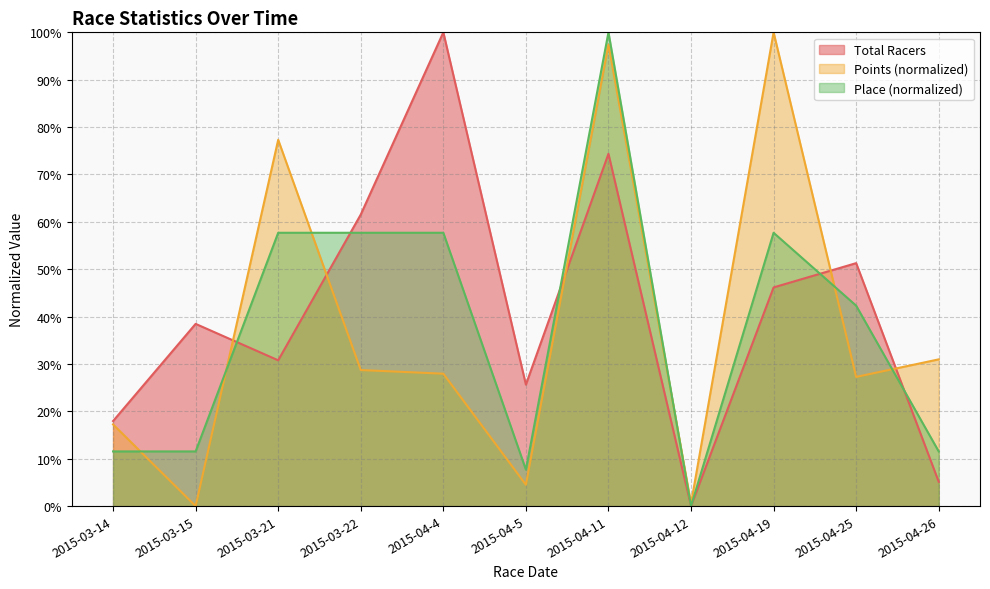

True or false: Points has a value of 77.3 at 2015-03-21.

True